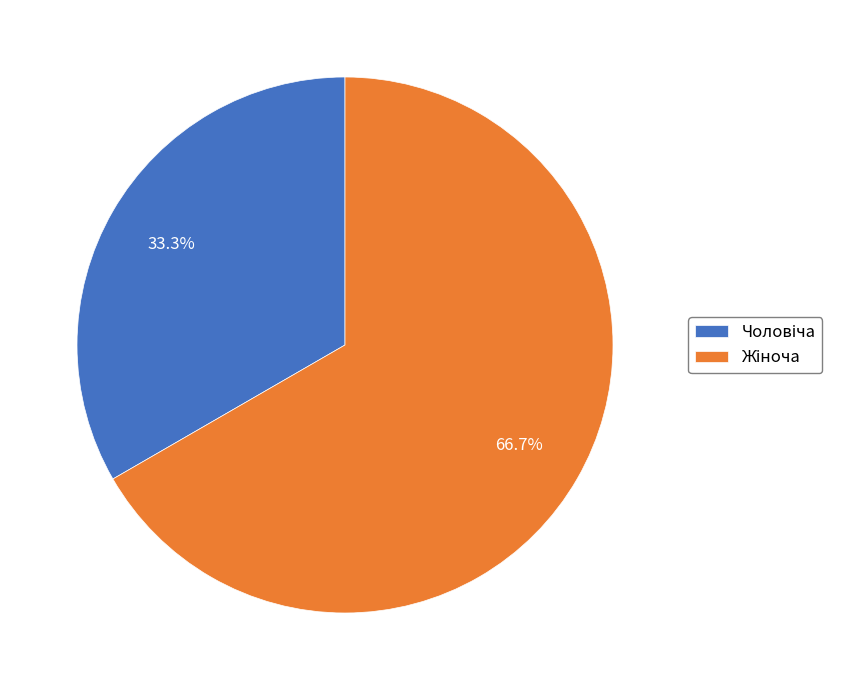

Is there any slice that represents more than half of the pie?

Yes